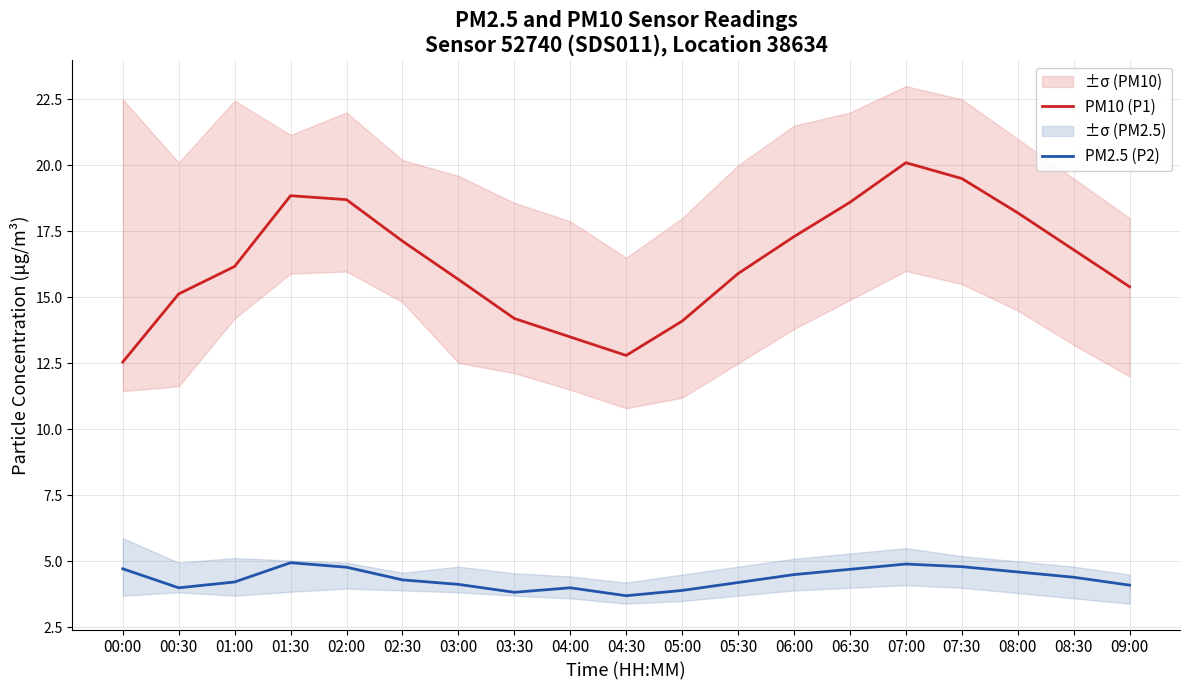

The PM2.5 (P2) series shows 4.2 at 05:30. True or false?

True